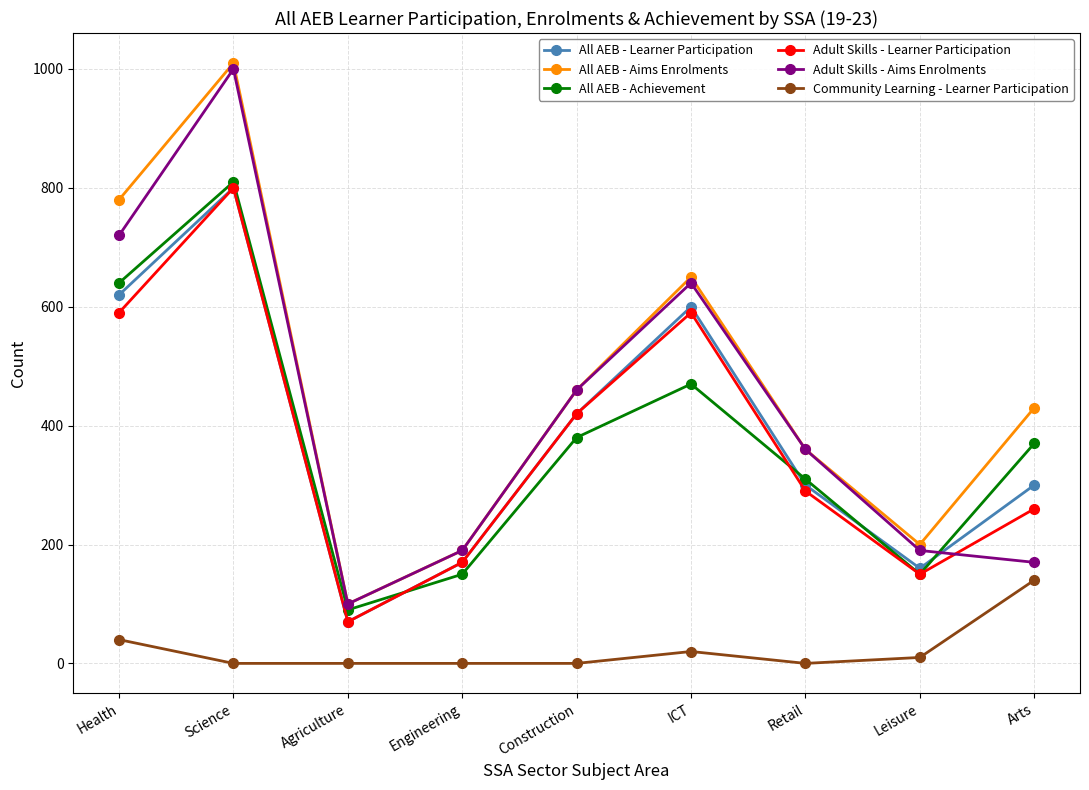

How many interior local valleys does the All AEB - Aims Enrolments series have?

2